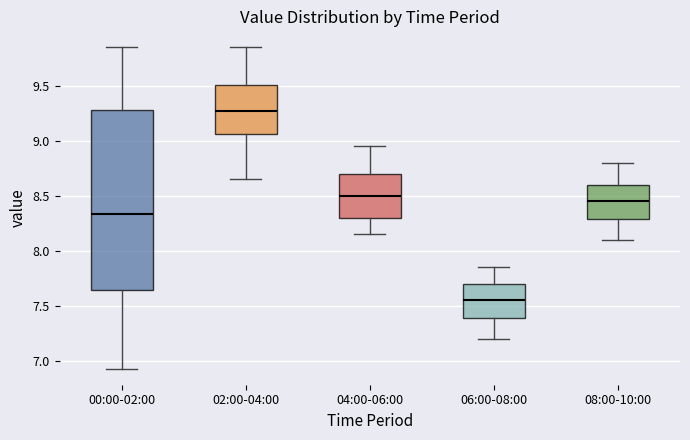

Where does the upper whisker of the box for 02:00-04:00 end on the y-axis? The values are not printed on the chart, so give them approximately, as read against the axis.

9.85